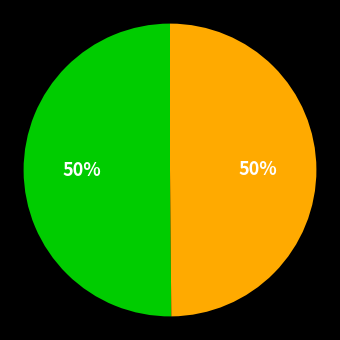

To the nearest percent, what is the average slice percentage?

50%